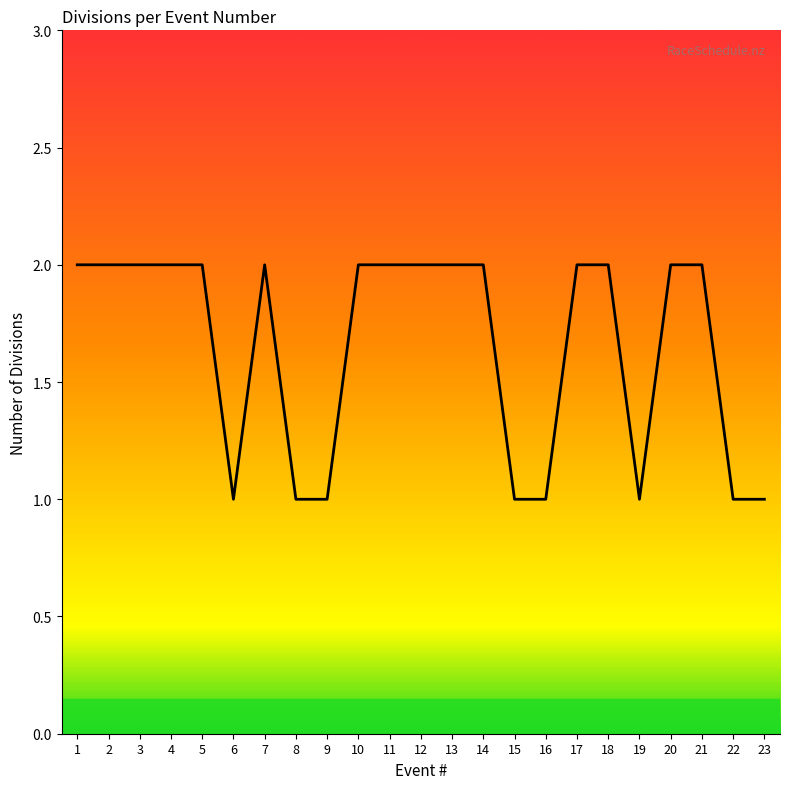

Is it true that the value at 8 is 1?

True